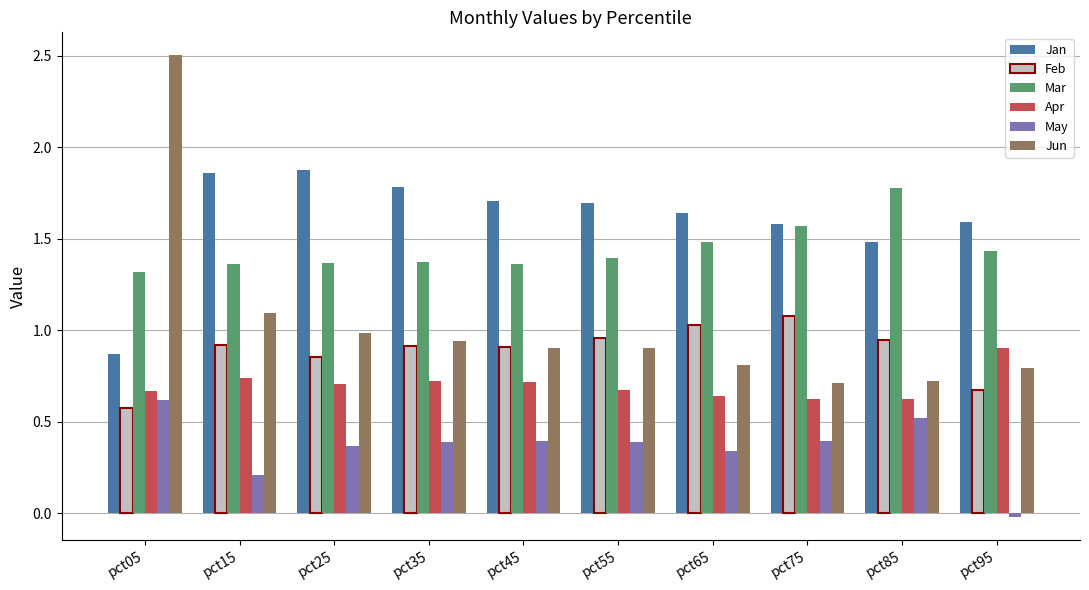

True or false: Mar has a value of 1.4 at pct95.

True